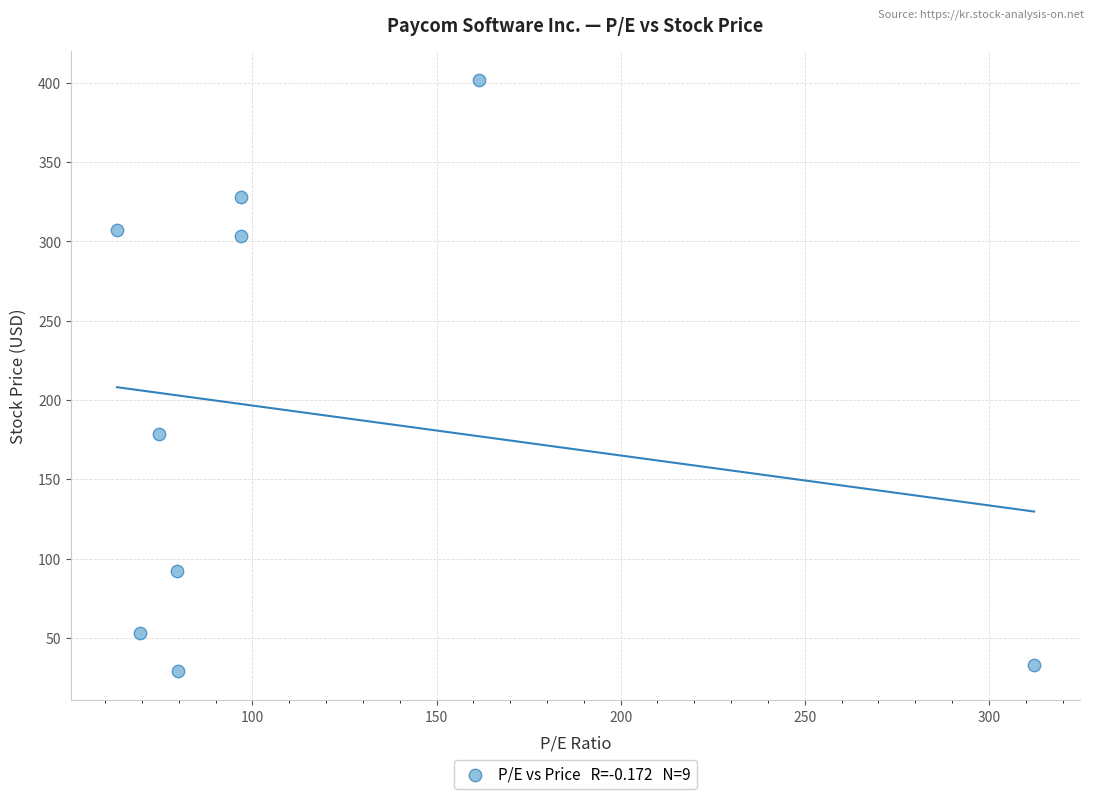

What is the average Y value?

191.7